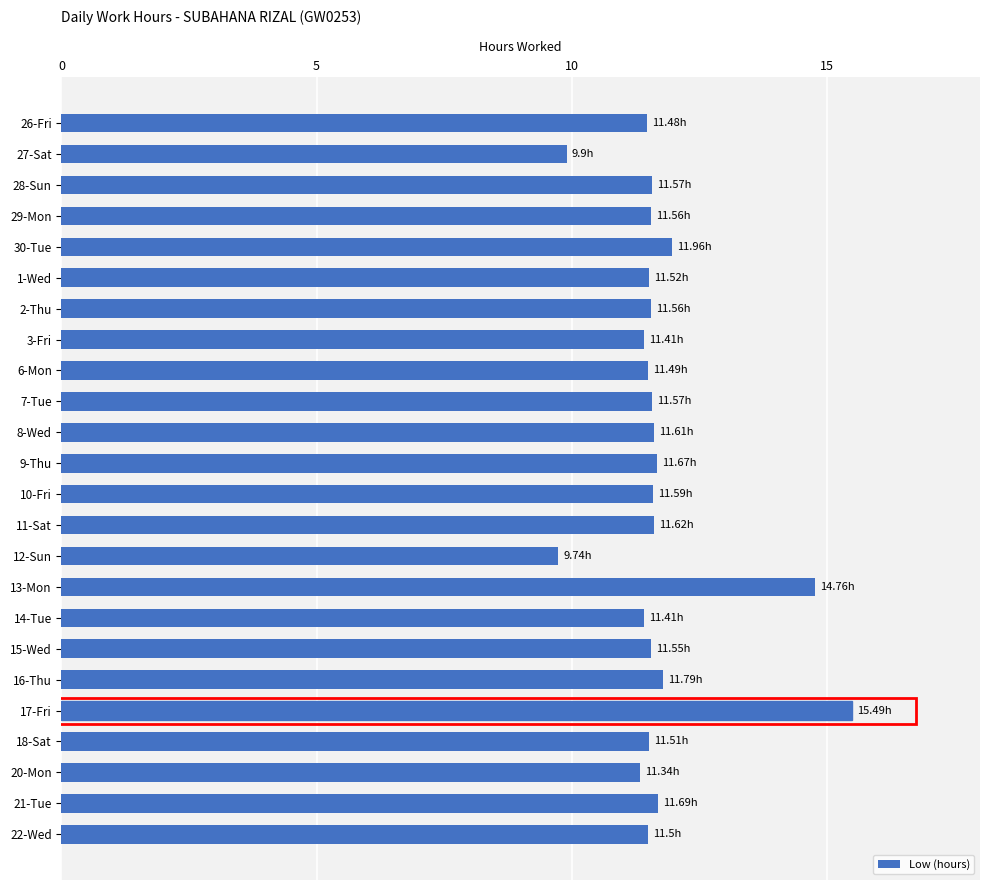

What is the sum of all values?

281.3